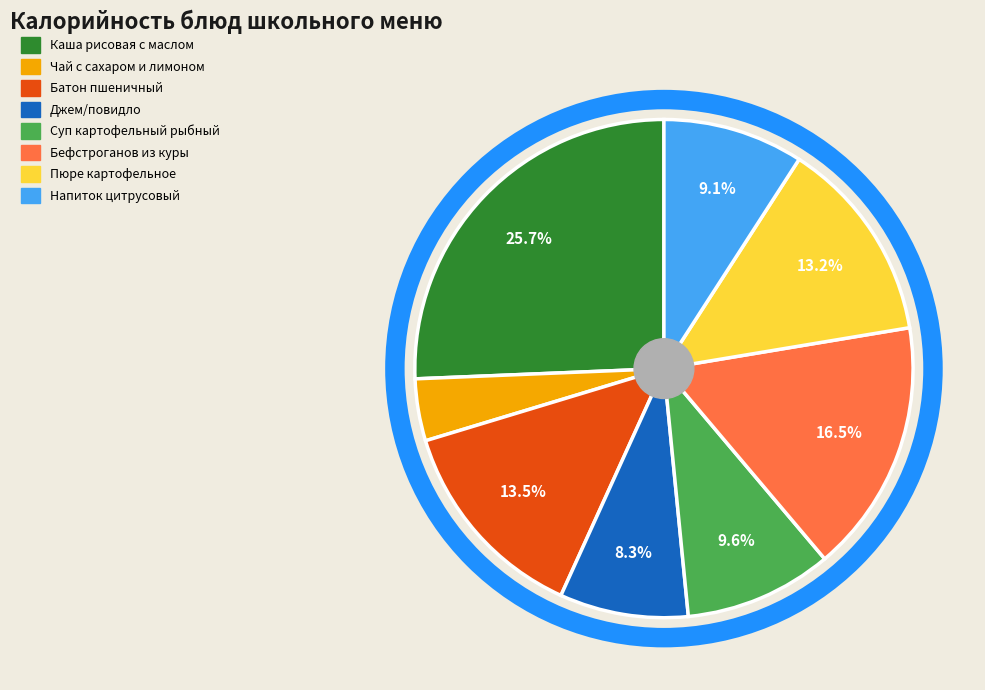

How many slices are in this pie chart?

8